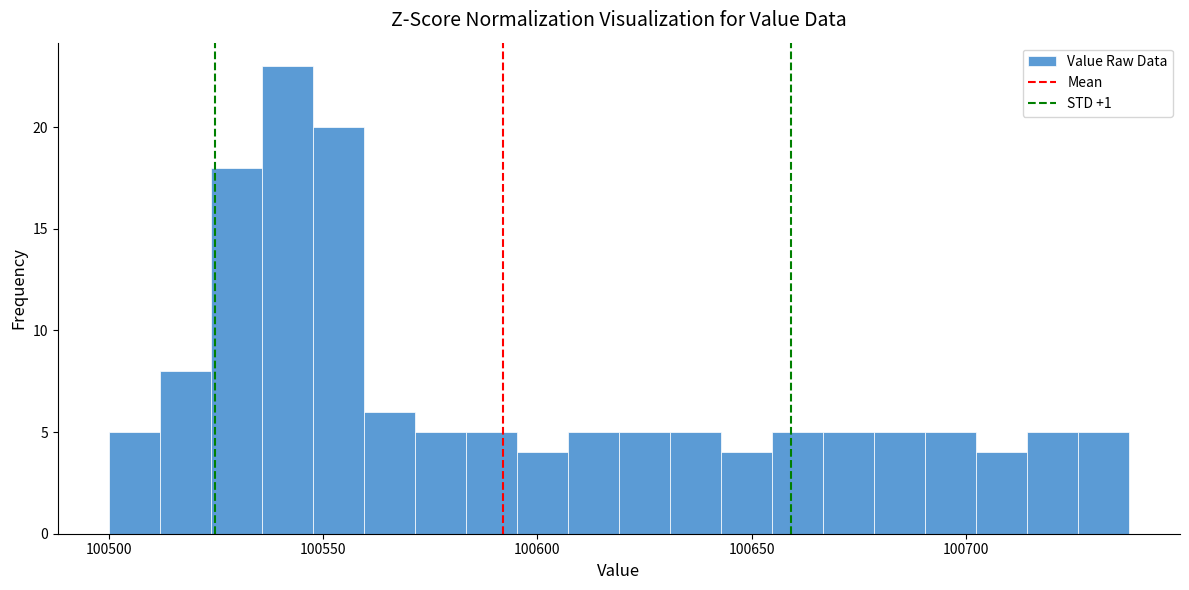

Read against the x-axis, roughly where is the centre of the tallest bar?

100540